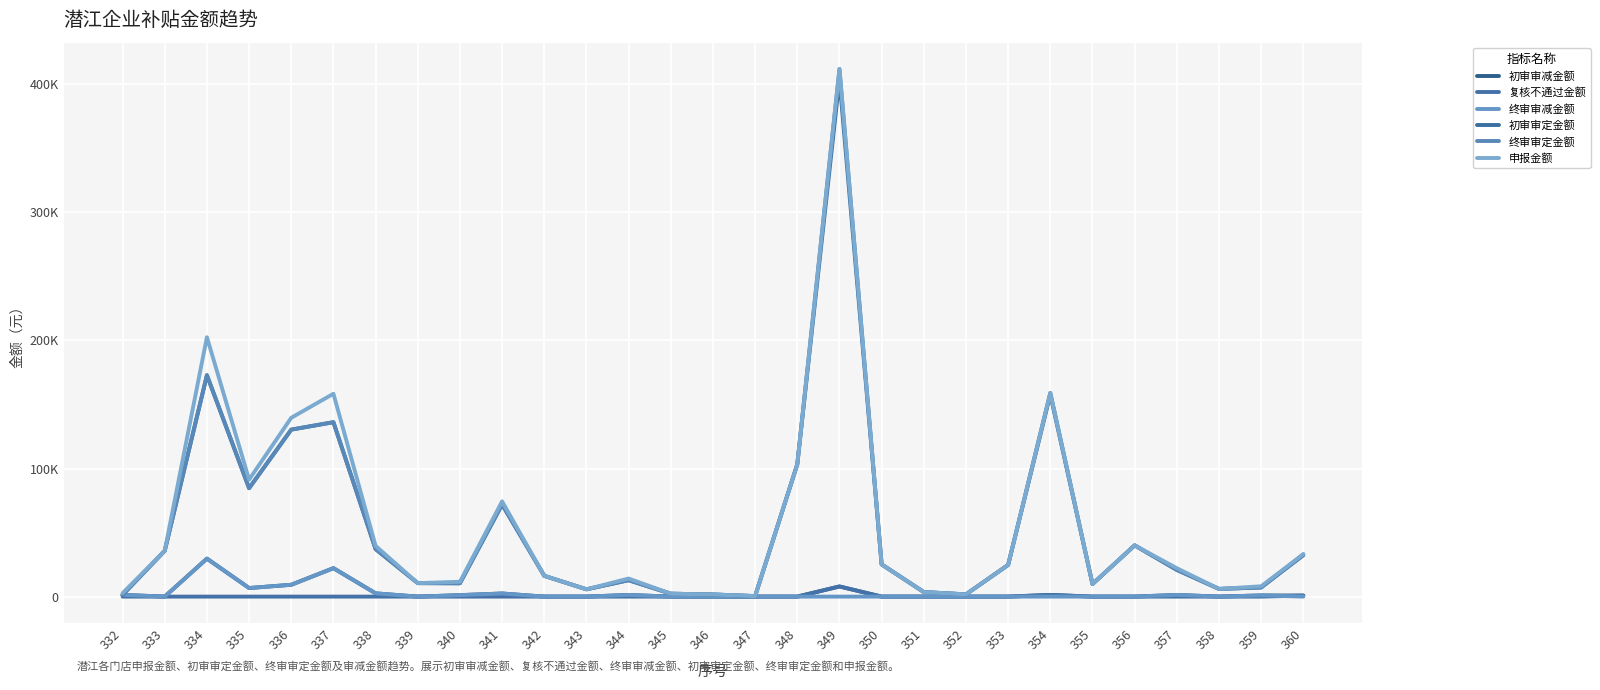

Which series changed the most between 350 and 359?

初审审定金额